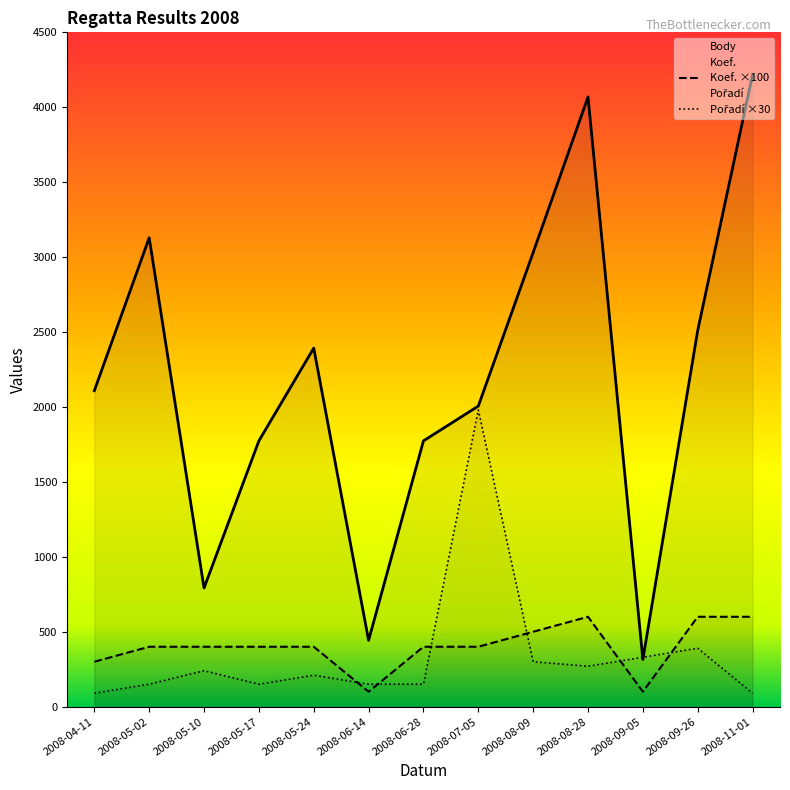

True or false: Body has more than 0 points higher than both neighbors.

True